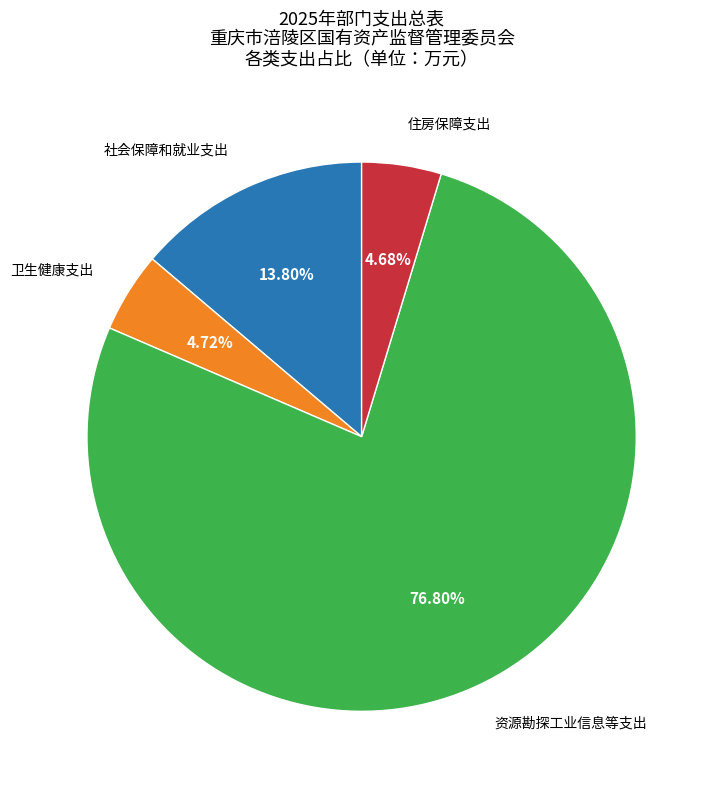

How many segments does this pie chart have?

4